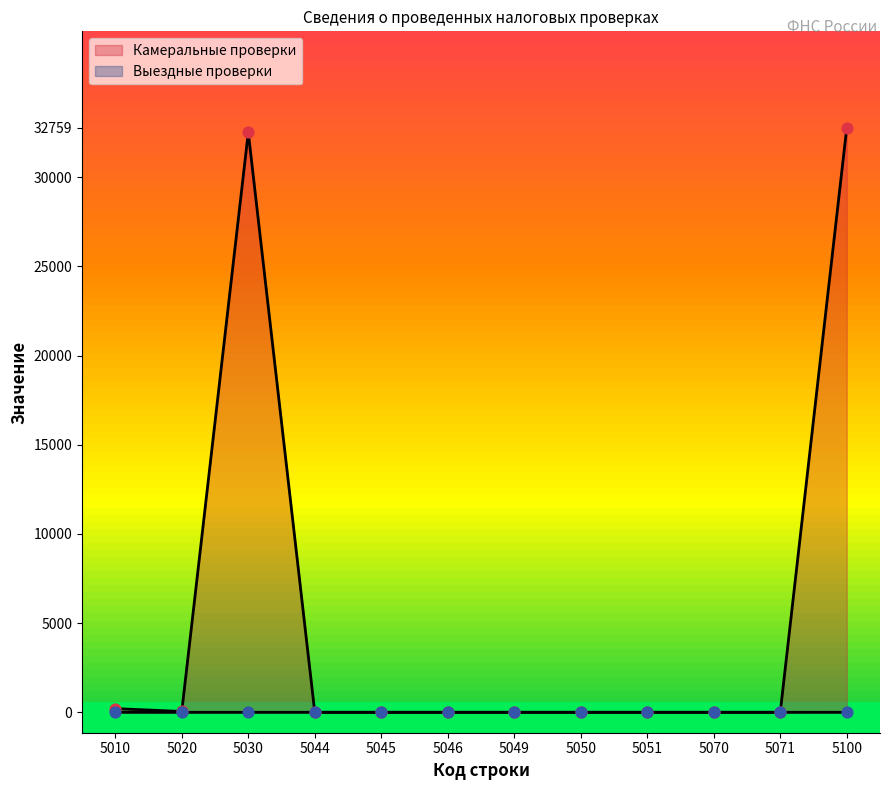

Which series contains the lowest Y value?

Камеральные проверки